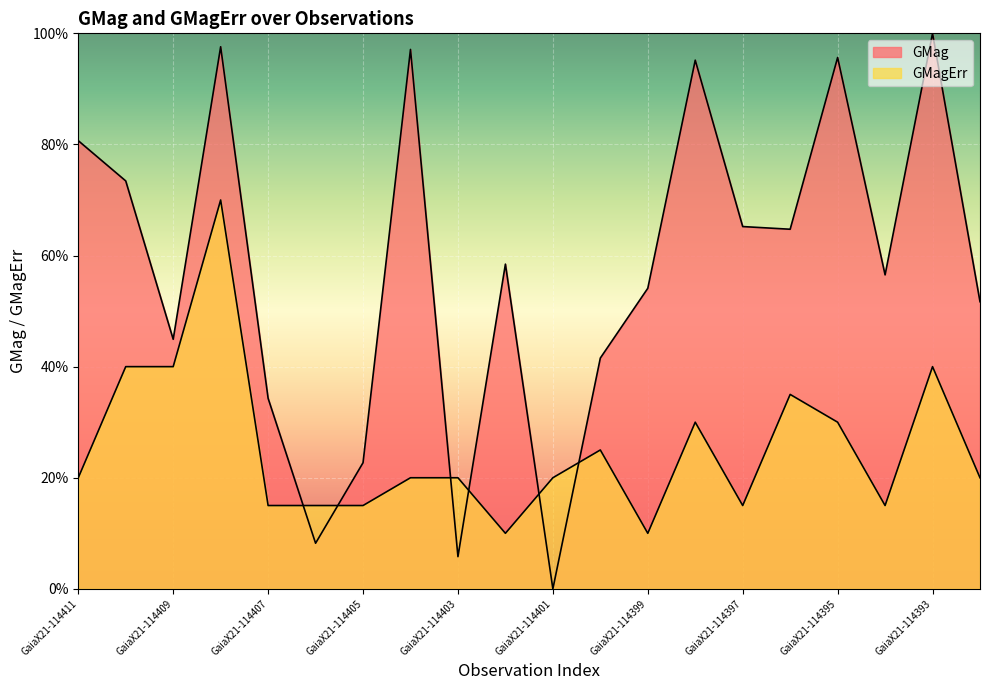

True or false: GMag and GMagErr cross at least once.

True